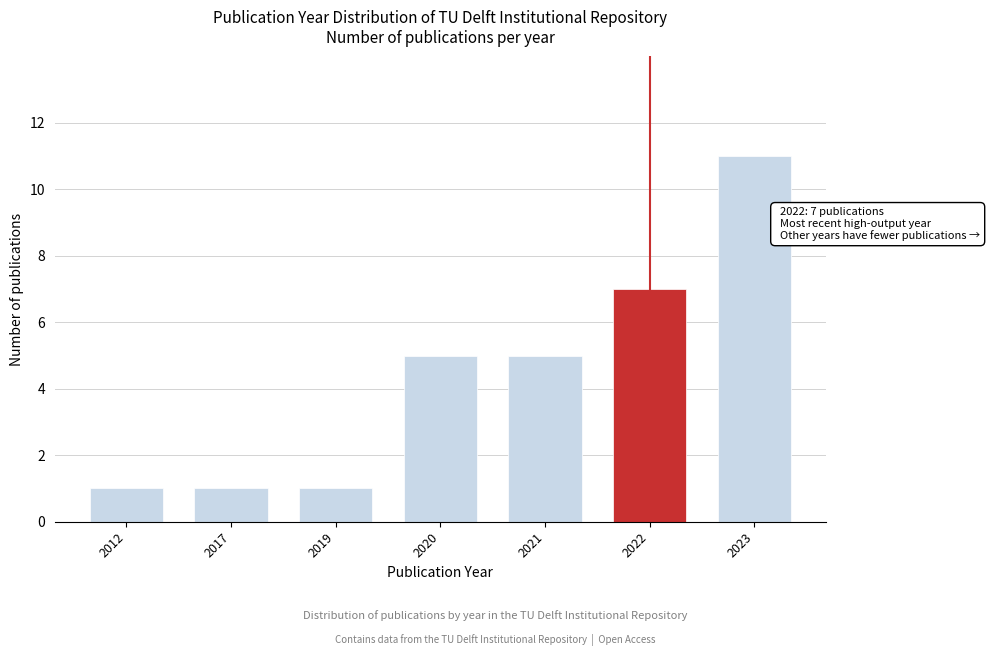

Reading left to right, transcribe all the data shown in this chart.

1	1	1	5	5	7	11